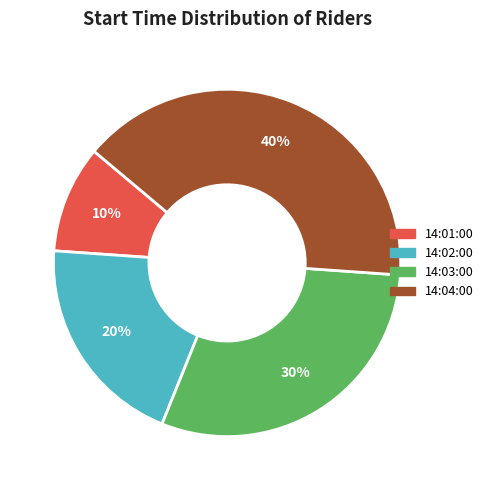

Rank the categories by value from highest to lowest.

14:04:00, 14:03:00, 14:02:00, 14:01:00